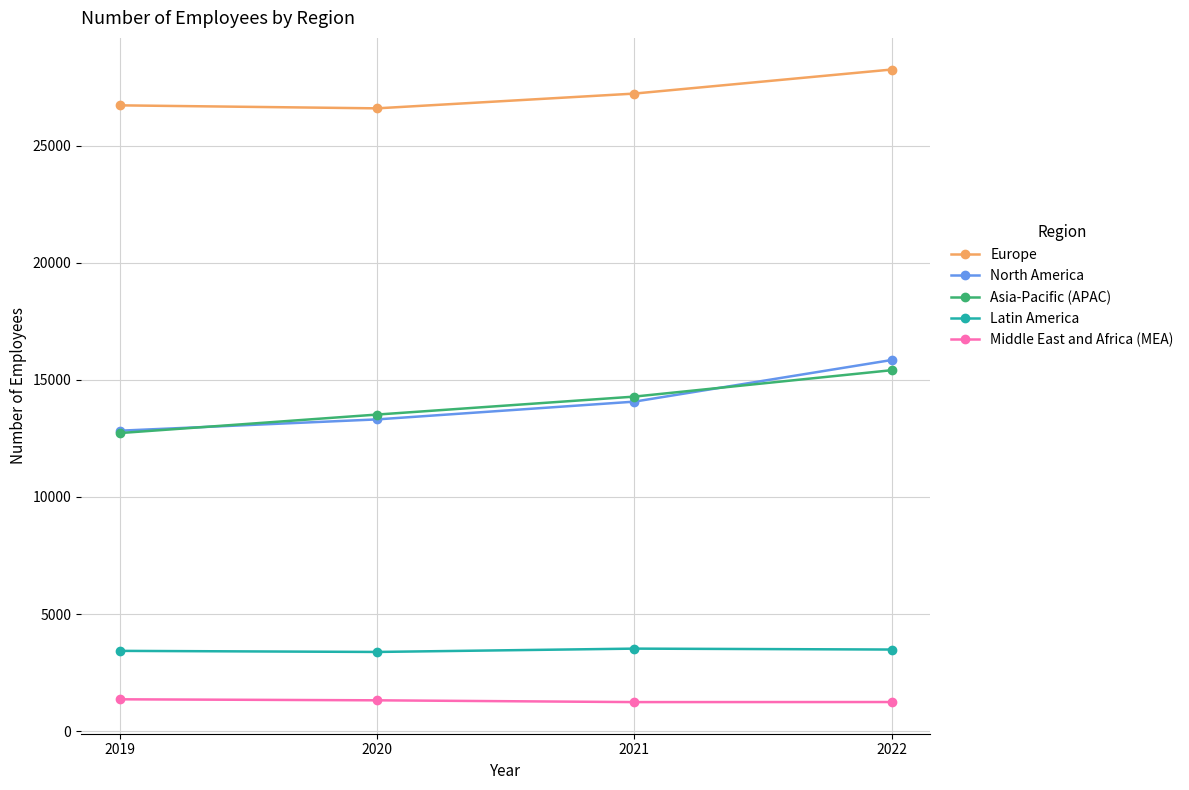

List the labels in order of Asia-Pacific (APAC) value, largest first.

2022, 2021, 2020, 2019